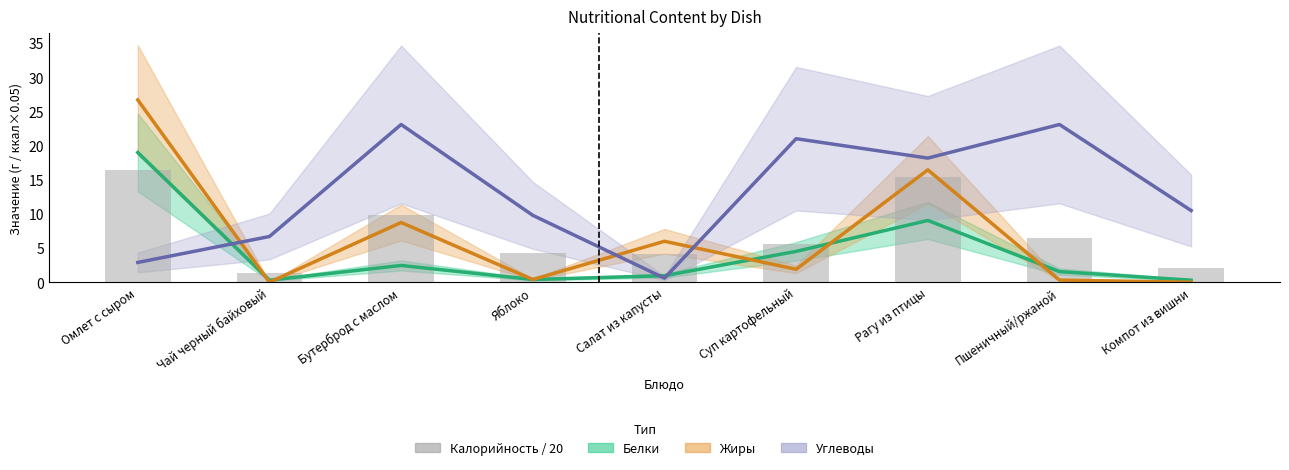

The value of Калорийность / 20 at Компот из вишни is 2.2. True or false?

True